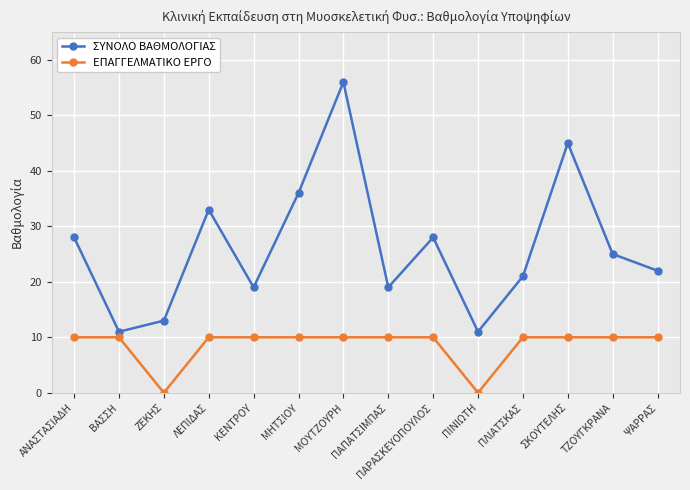

What is the greatest value displayed?

56